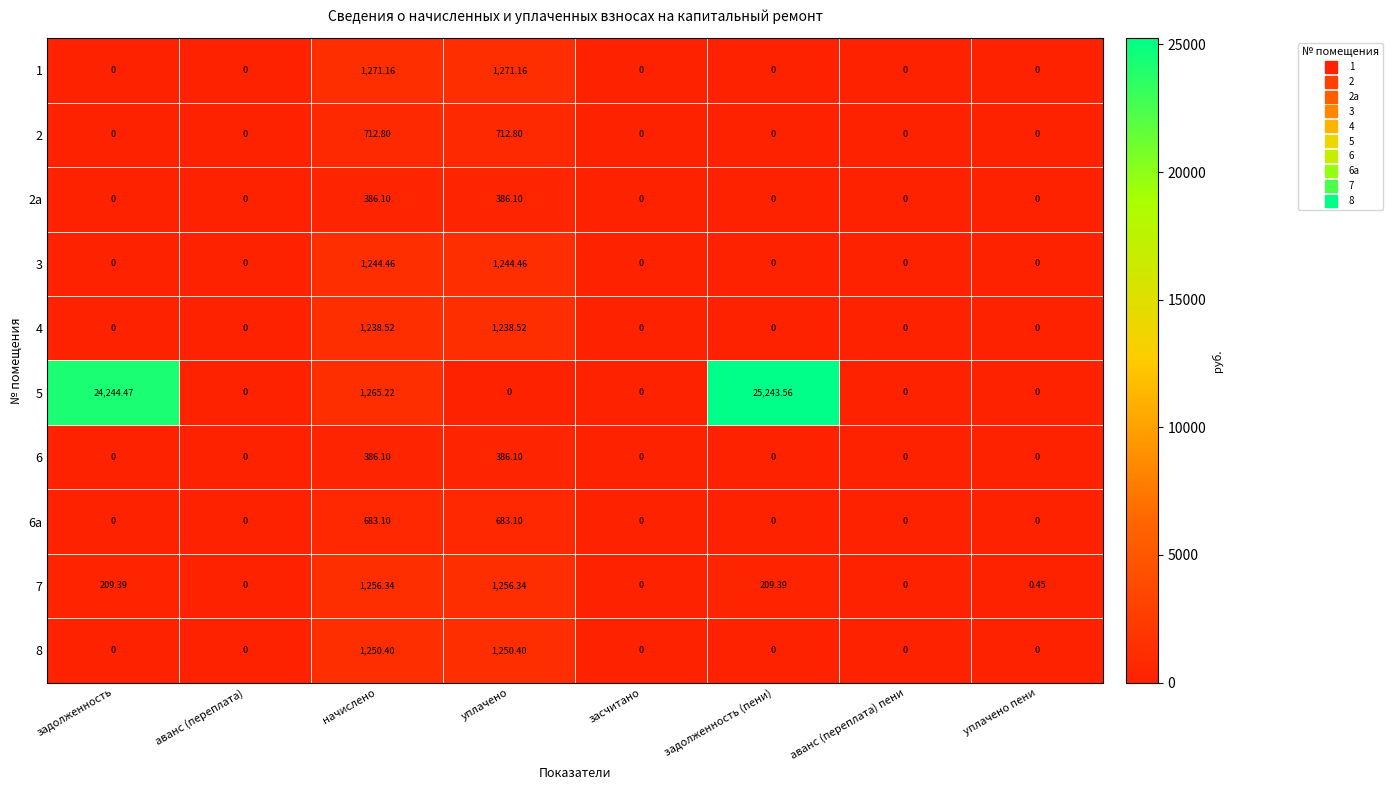

At which category is the sum across all series the highest?

задолженность (пени)